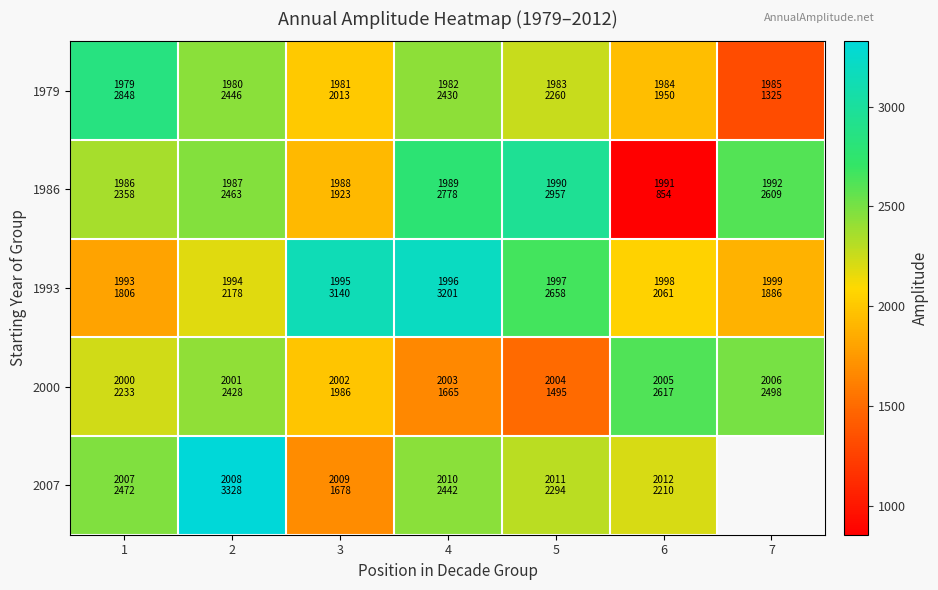

What is the sum of the 1979 values at 6 and 2?

4396.0